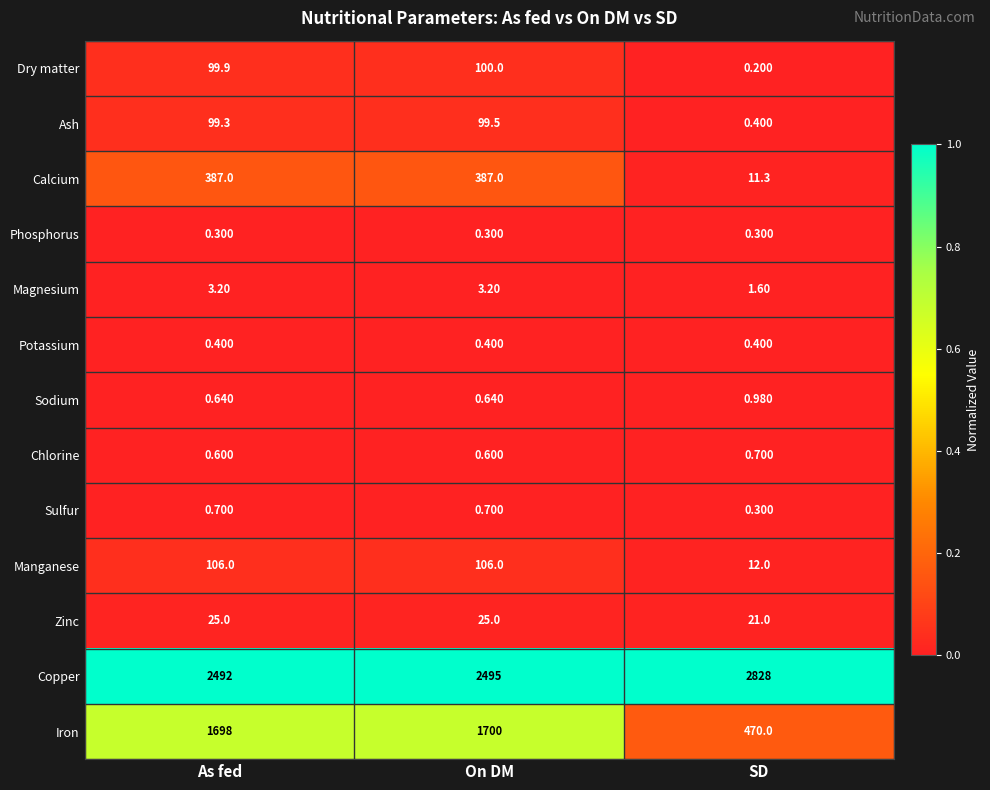

Which series has the largest range (max minus min)?

Iron